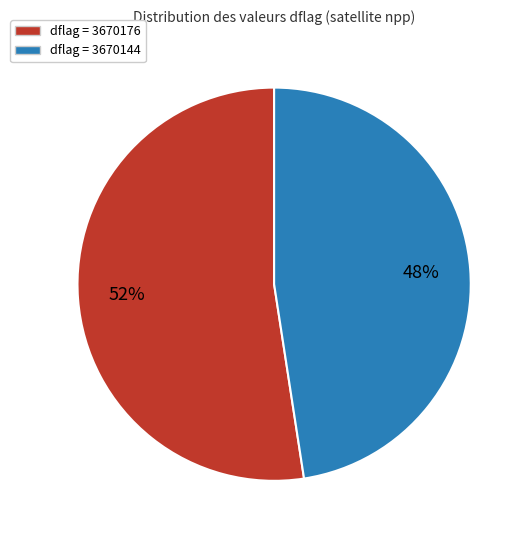

To the nearest percent, what is the average slice percentage?

50%